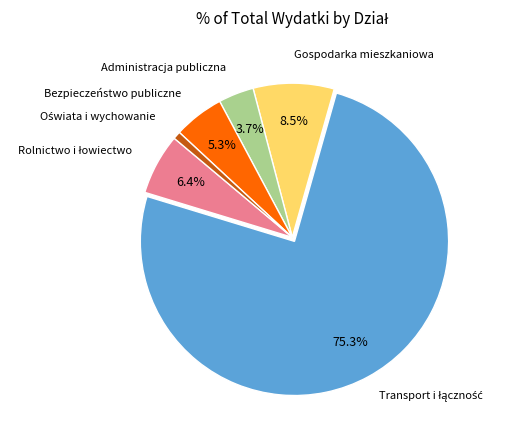

To the nearest percent, what is the average slice percentage?

17%